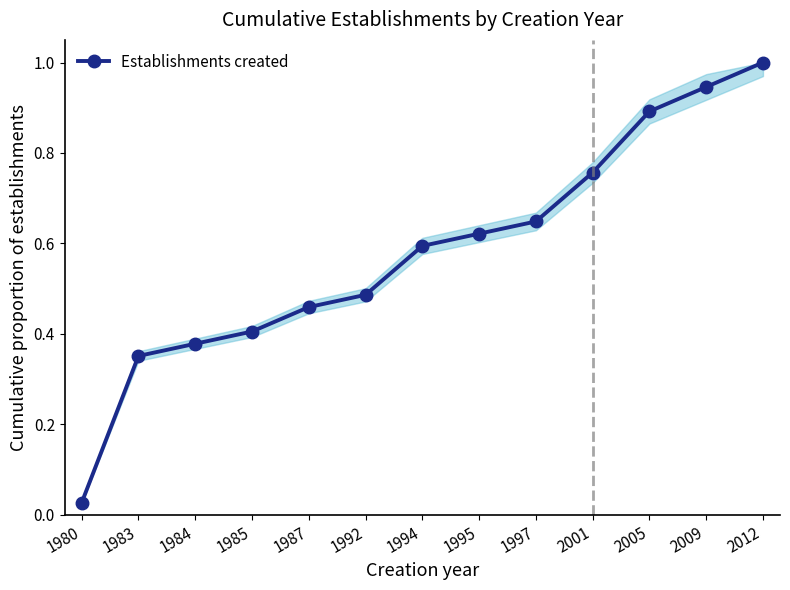

What is the sum of all values?

7.6